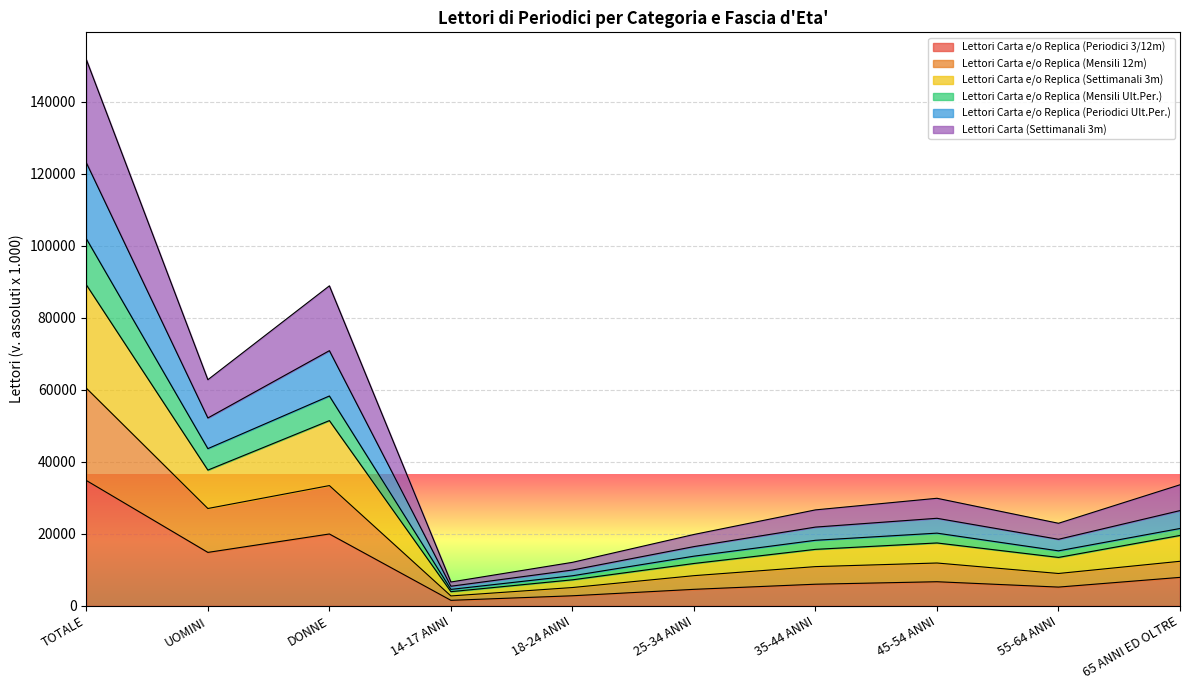

Reading right to left, list all the values displayed in this chart.

Lettori Carta e/o Replica (Periodici 3/12m): 65 ANNI ED OLTRE=7920	55-64 ANNI=5223	45-54 ANNI=6710	35-44 ANNI=6020	25-34 ANNI=4598	18-24 ANNI=2808	14-17 ANNI=1545	DONNE=19970	UOMINI=14855	TOTALE=34824
Lettori Carta e/o Replica (Mensili 12m): 65 ANNI ED OLTRE=12386	55-64 ANNI=9000	45-54 ANNI=11909	35-44 ANNI=10906	25-34 ANNI=8393	18-24 ANNI=5098	14-17 ANNI=2765	DONNE=33411	UOMINI=27047	TOTALE=60458
Lettori Carta e/o Replica (Settimanali 3m): 65 ANNI ED OLTRE=33634	55-64 ANNI=22943	45-54 ANNI=29884	35-44 ANNI=26663	25-34 ANNI=19834	18-24 ANNI=12095	14-17 ANNI=6638	DONNE=88879	UOMINI=62812	TOTALE=151691
Lettori Carta e/o Replica (Mensili Ult.Per.): 65 ANNI ED OLTRE=21497	55-64 ANNI=15289	45-54 ANNI=20204	35-44 ANNI=18219	25-34 ANNI=13806	18-24 ANNI=8364	14-17 ANNI=4579	DONNE=58288	UOMINI=43671	TOTALE=101959
Lettori Carta e/o Replica (Periodici Ult.Per.): 65 ANNI ED OLTRE=19562	55-64 ANNI=13459	45-54 ANNI=17477	35-44 ANNI=15702	25-34 ANNI=11776	18-24 ANNI=7238	14-17 ANNI=3948	DONNE=51453	UOMINI=37710	TOTALE=89163
Lettori Carta (Settimanali 3m): 65 ANNI ED OLTRE=26465	55-64 ANNI=18497	45-54 ANNI=24328	35-44 ANNI=21884	25-34 ANNI=16465	18-24 ANNI=9962	14-17 ANNI=5459	DONNE=70873	UOMINI=52188	TOTALE=123062